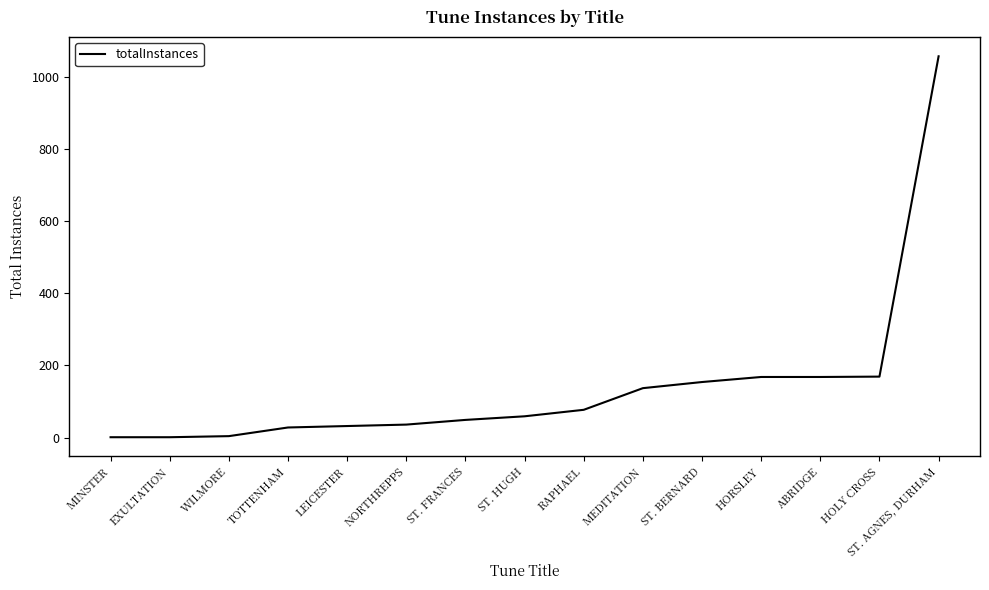

What is the difference between the maximum and minimum values?

1056